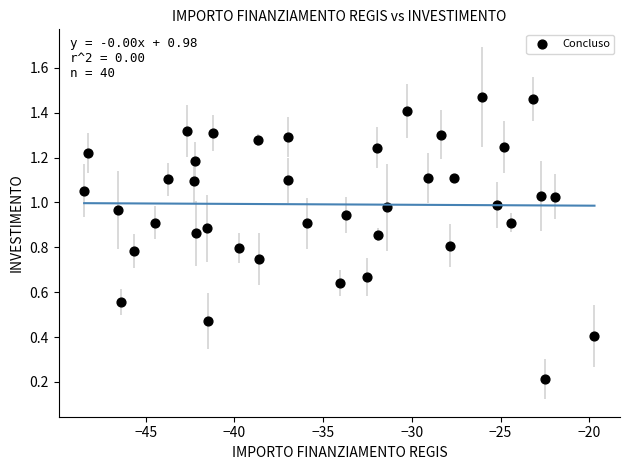

How many points are shown in the scatter plot?

40